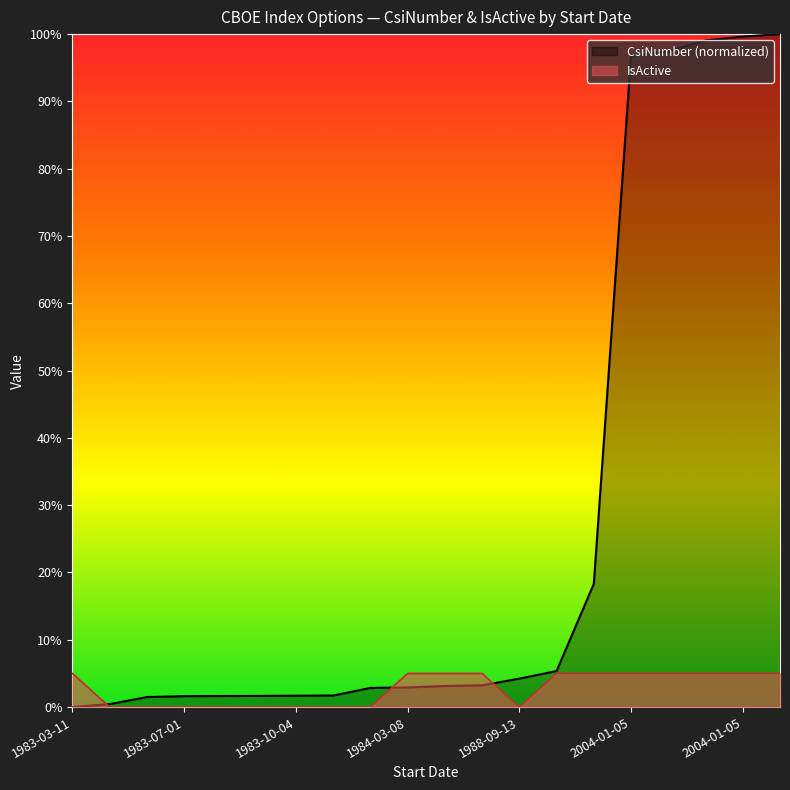

What are all the series names shown in the legend?

CsiNumber (normalized), IsActive